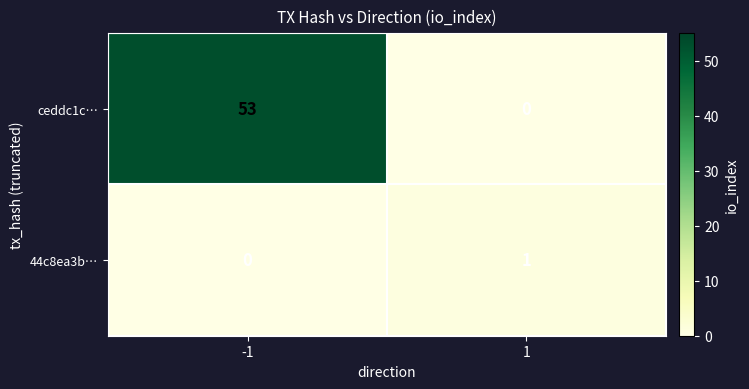

Which series changed the most between -1 and 1?

ceddc1c…